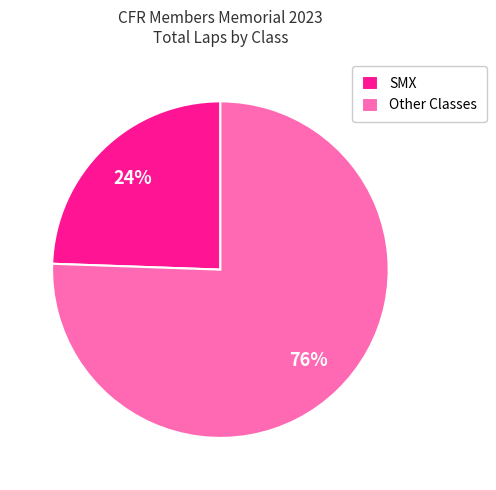

What is the smallest slice in the pie chart?

SMX